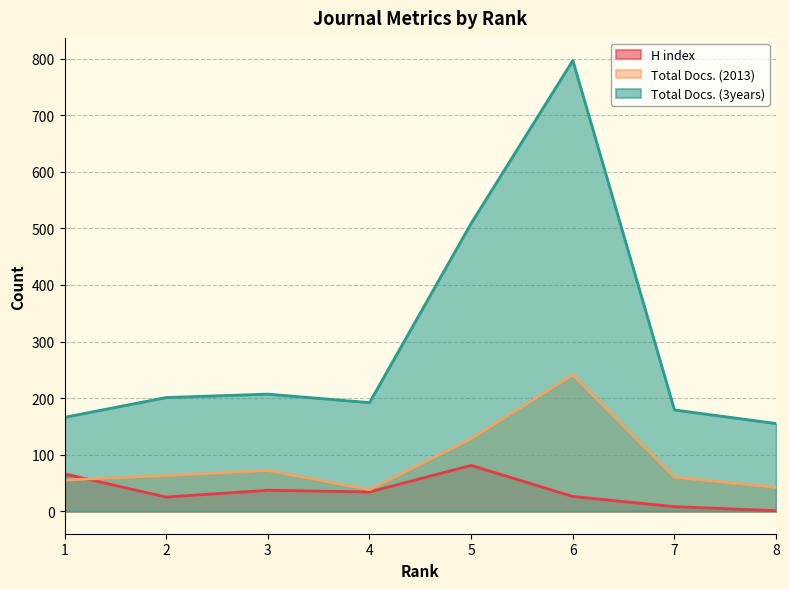

Reading left to right, extract all data points from this chart.

H index: 66	25	37	34	81	26	8	1
Total Docs. (2013): 55	63	72	38	128	241	60	42
Total Docs. (3years): 166	201	207	192	509	797	179	155